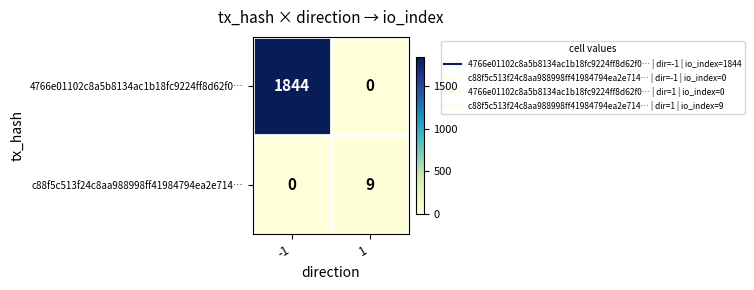

Count the number of data series in this chart.

2